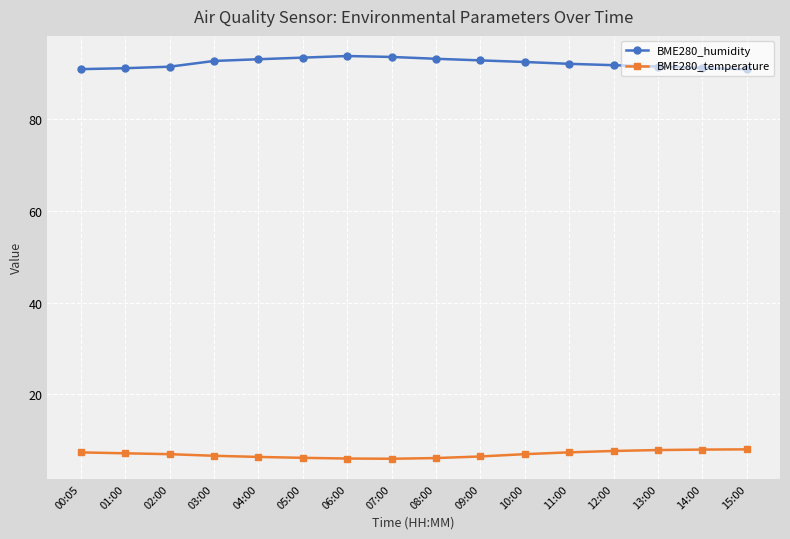

Which series has the largest range (max minus min)?

BME280_humidity